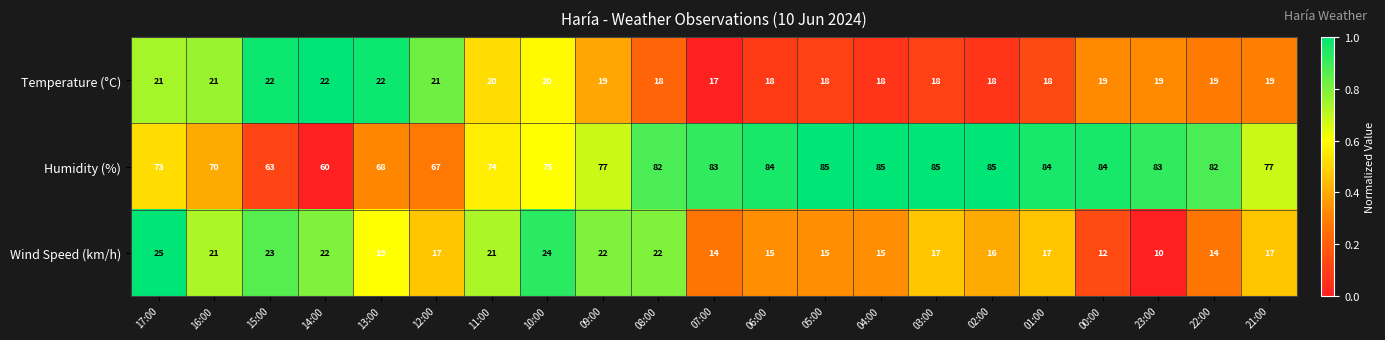

At which category is the sum across all series the highest?

08:00